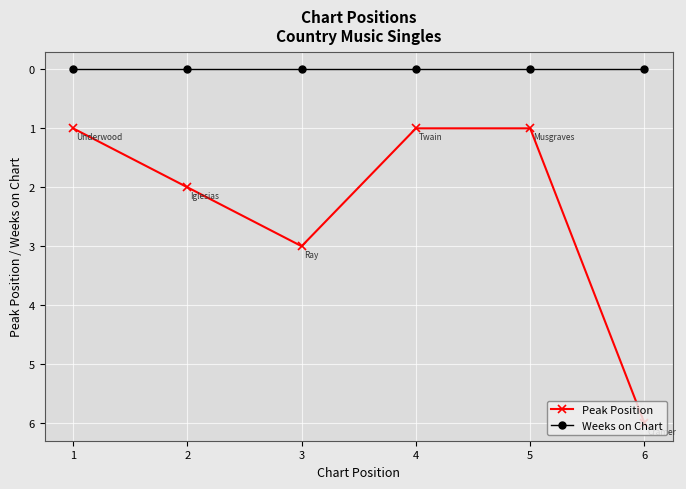

True or false: Peak Position has a value of 2 at 4.

False